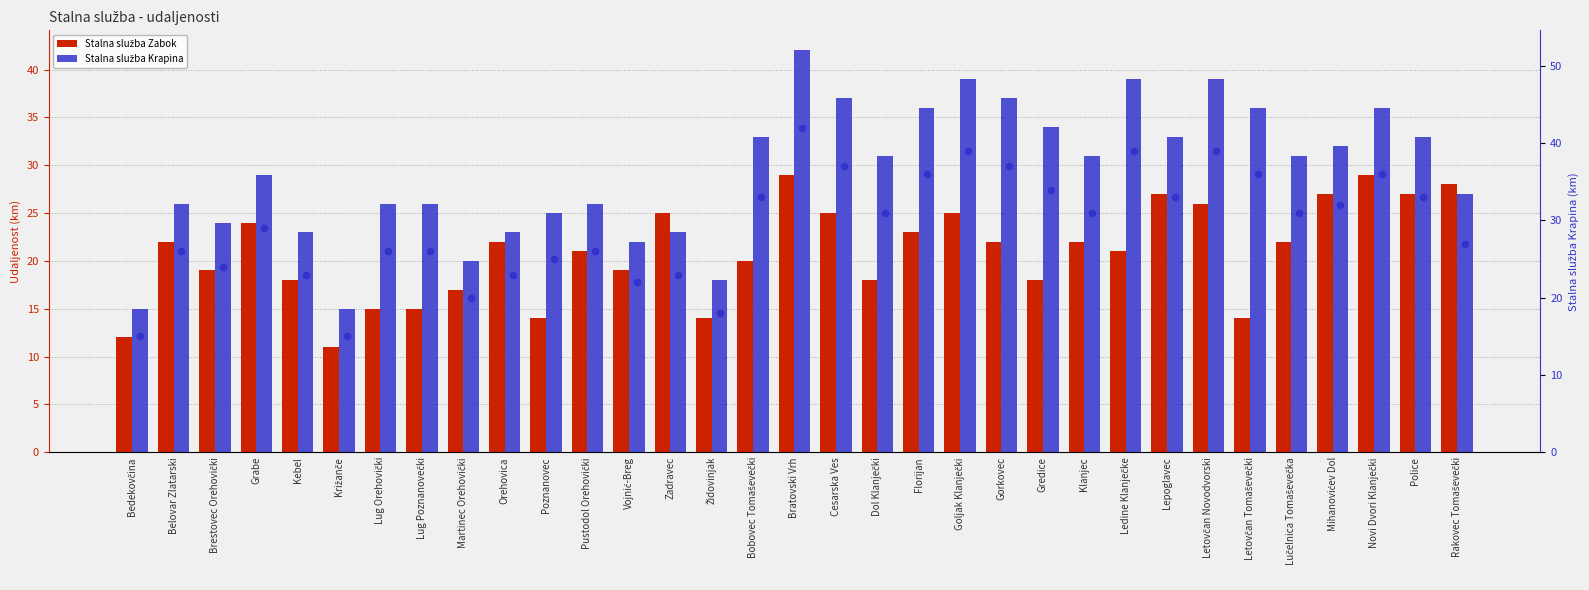

Which series reaches the minimum Y coordinate?

Stalna služba Zabok